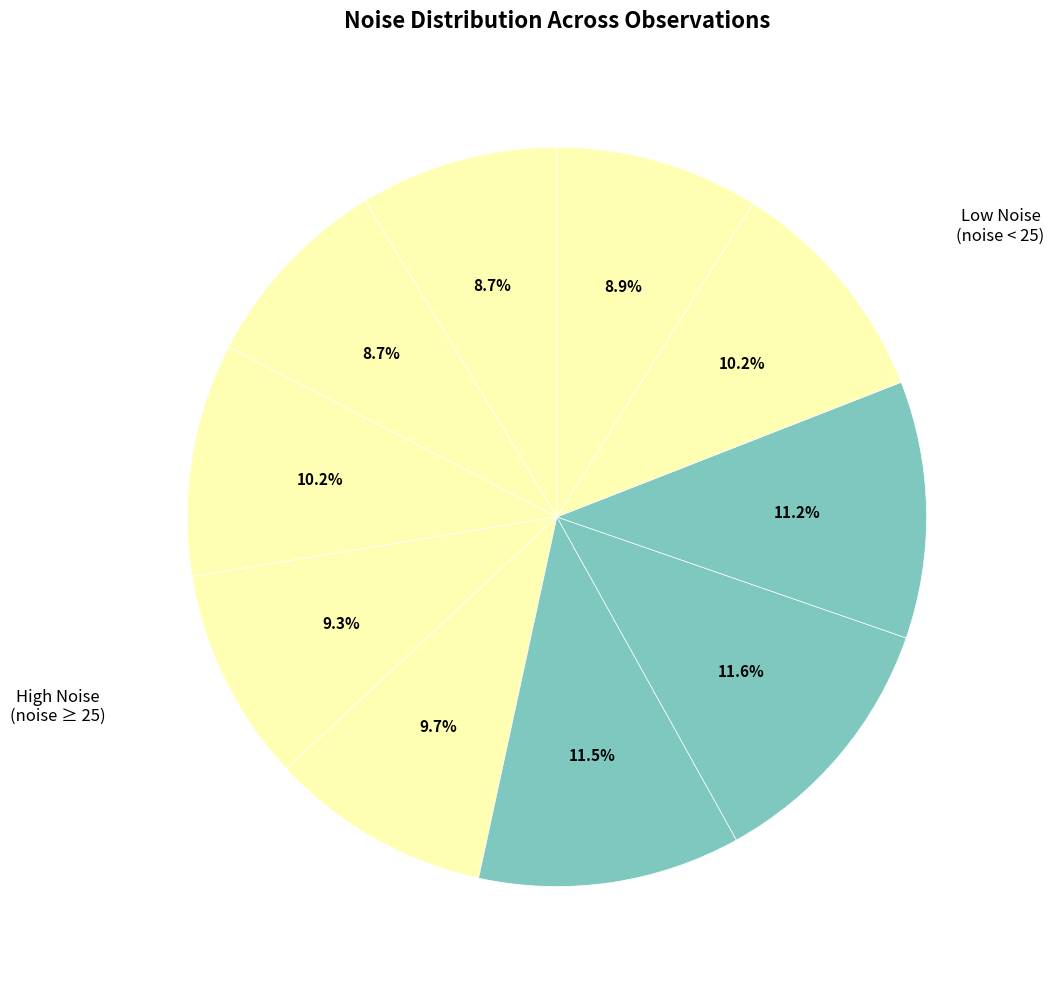

Count the number of slices in the pie.

10